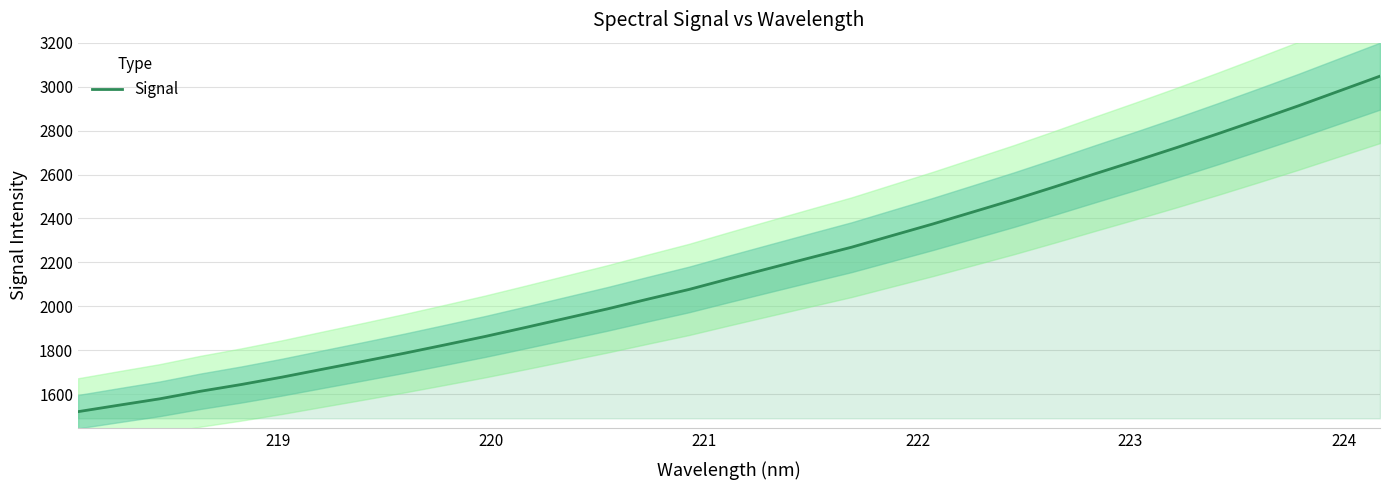

What is the minimum value for Signal?

1520.5